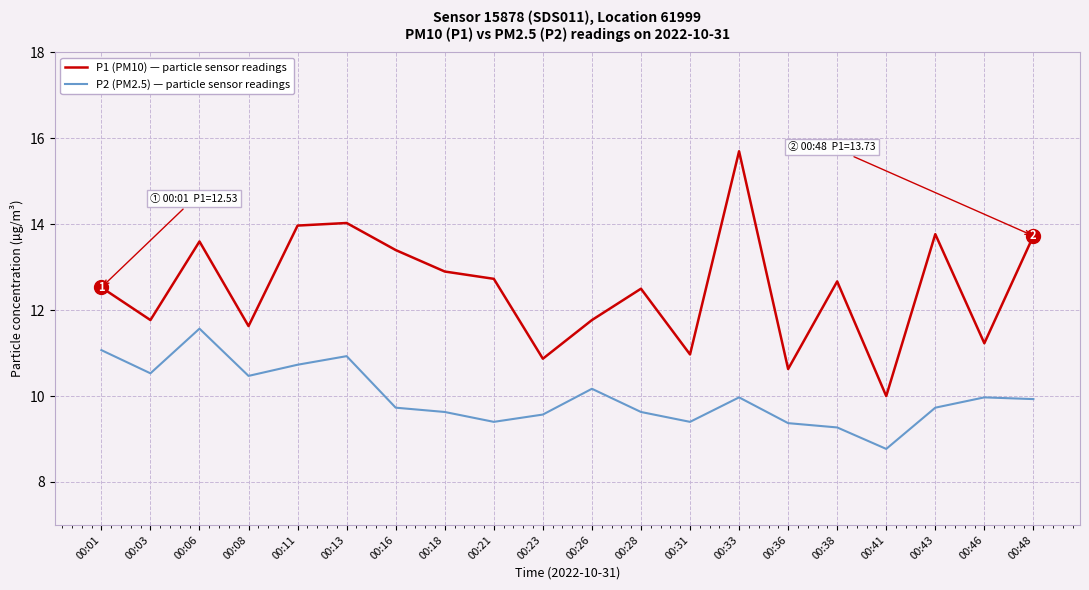

List the series in order of their peak value, lowest first.

P2 (PM2.5) — particle sensor readings, P1 (PM10) — particle sensor readings